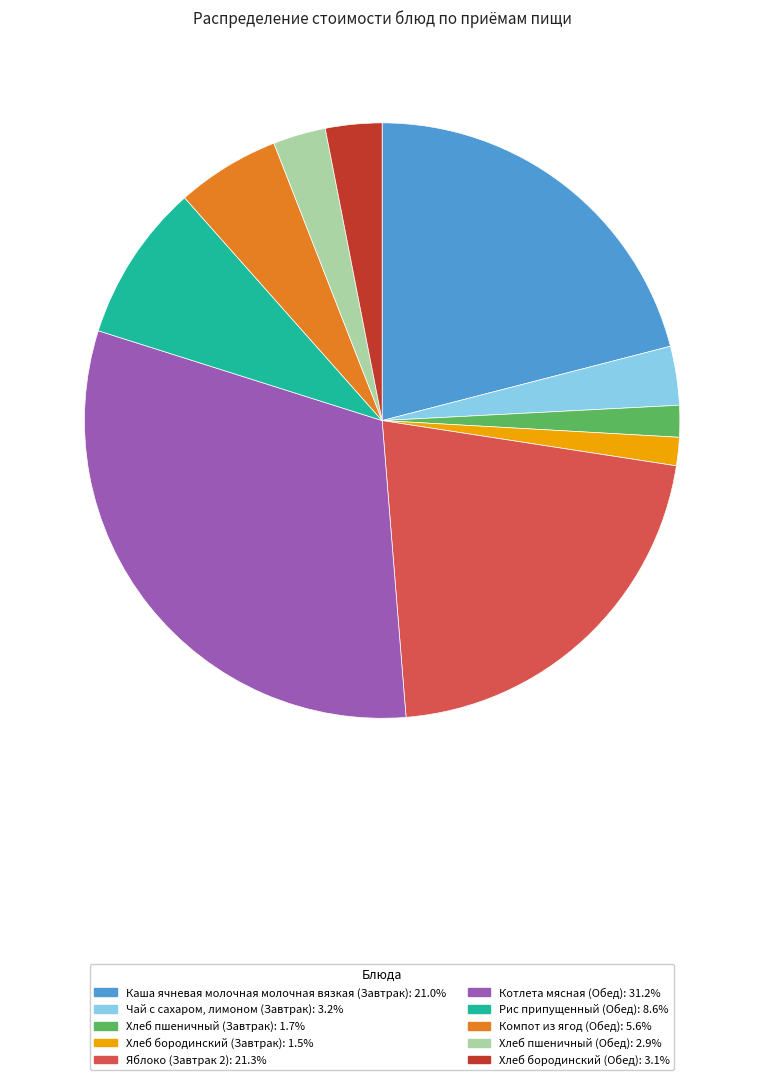

True or false: Яблоко (Завтрак 2) accounts for 21% of the total.

True